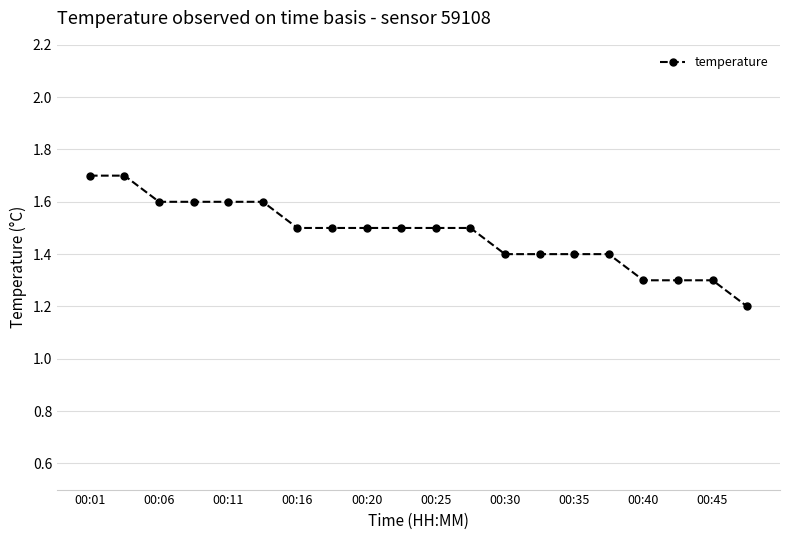

What is the sum of all values?

29.5